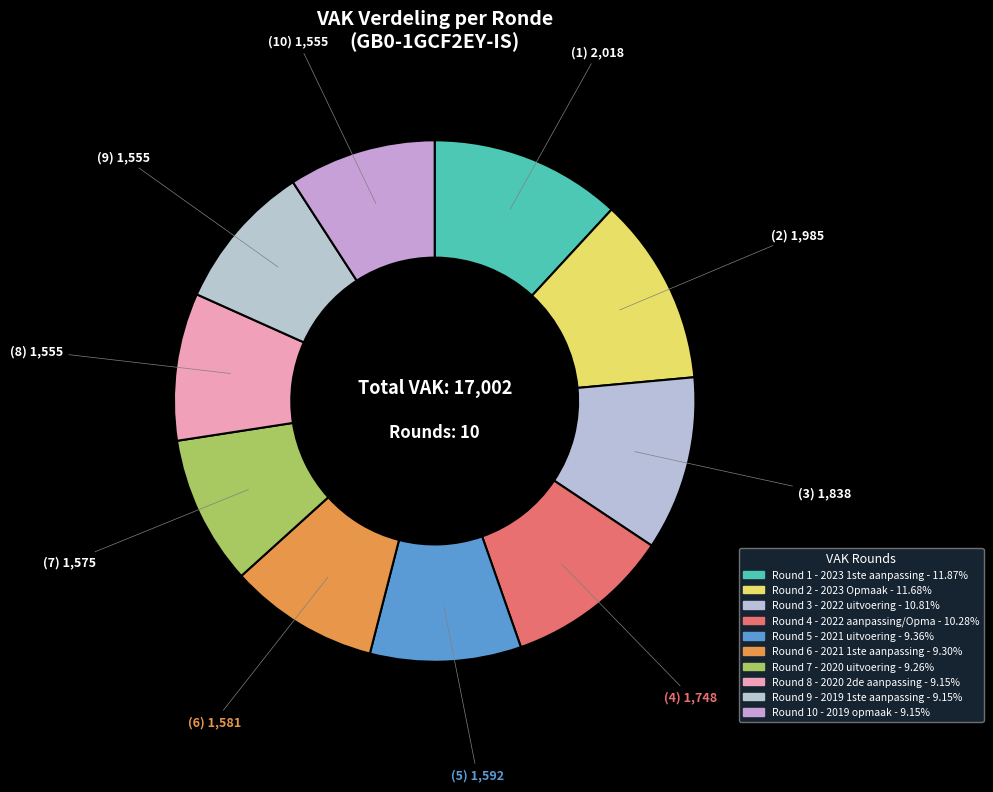

How many slices are in this pie chart?

10